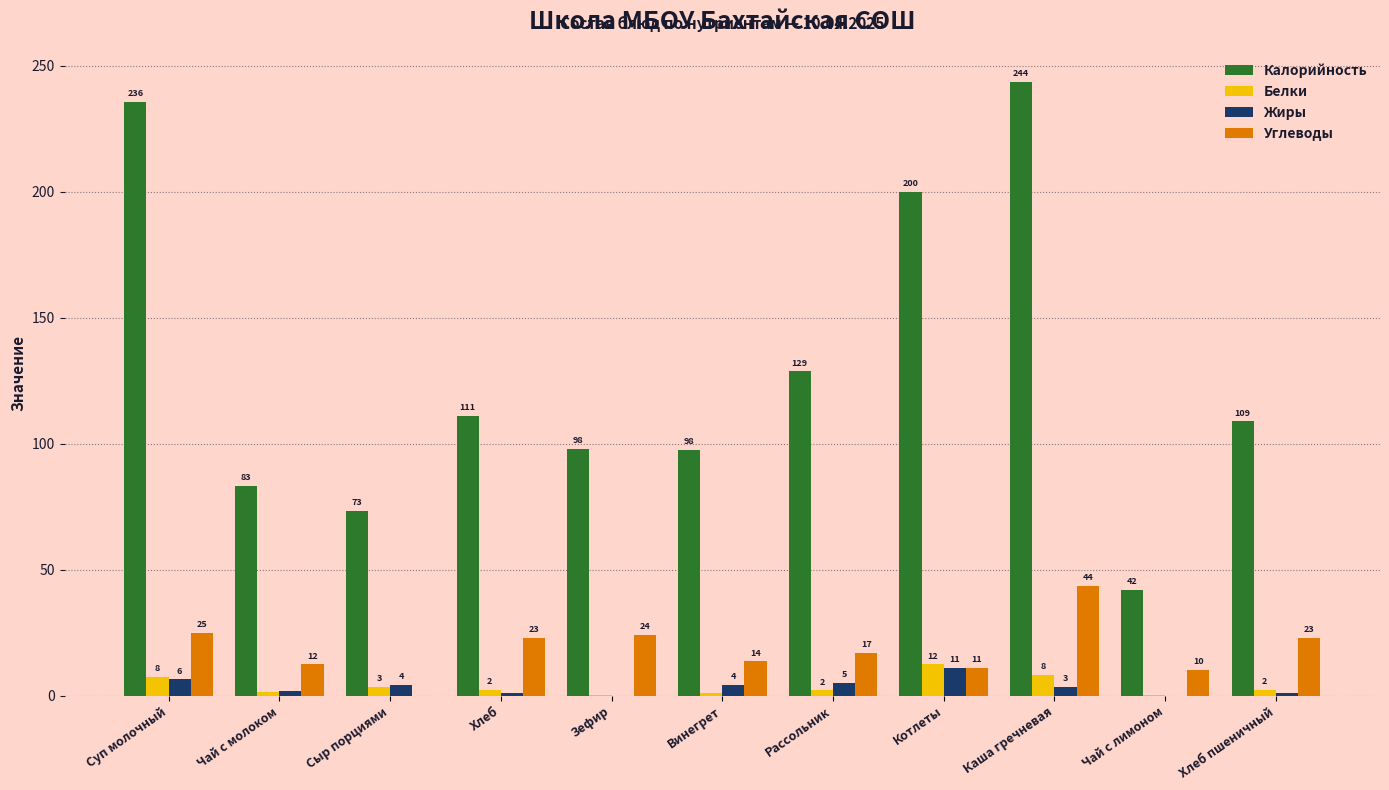

What is the sum of the Белки values at Сыр порциями and Хлеб?

5.8